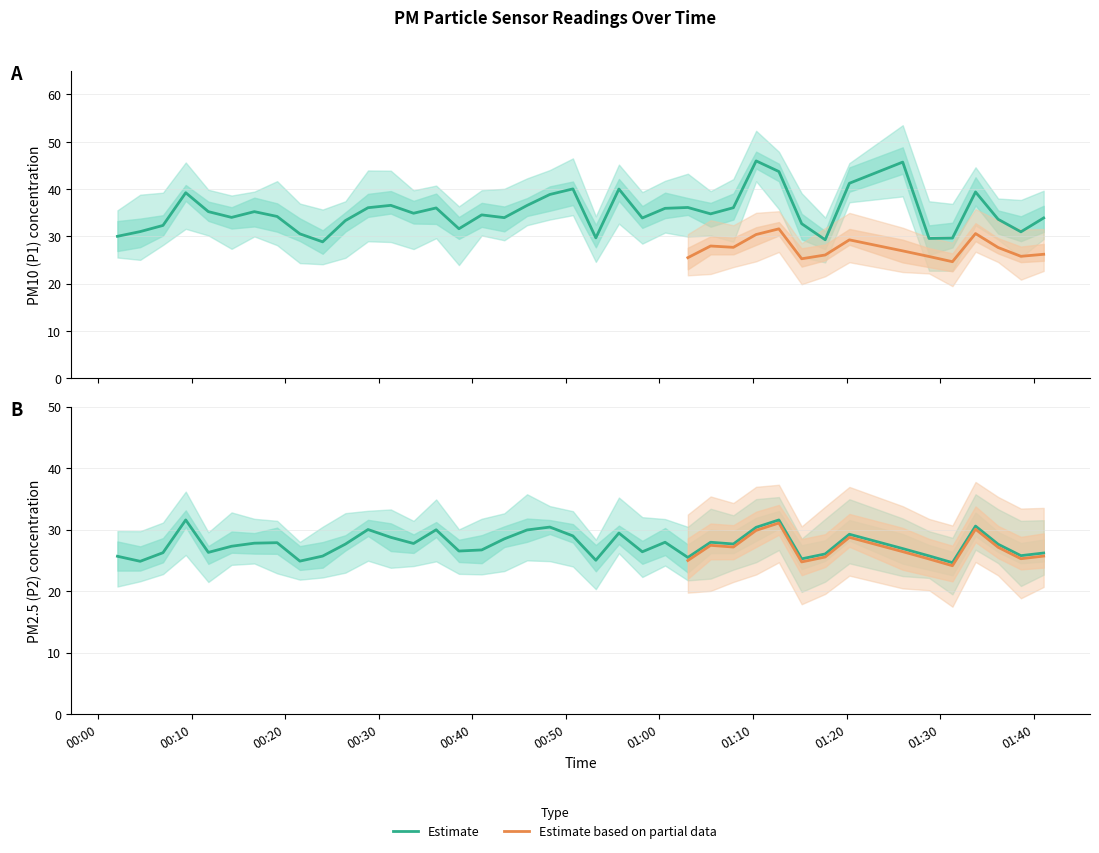

True or false: P1 and P2 intersect in this chart.

False